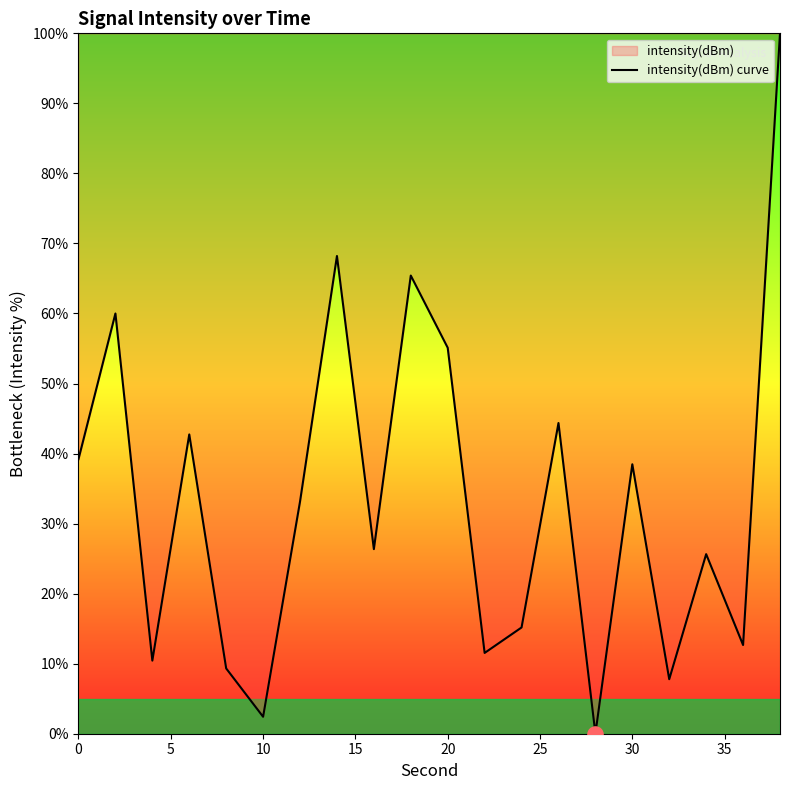

What is the greatest value displayed?

100.0